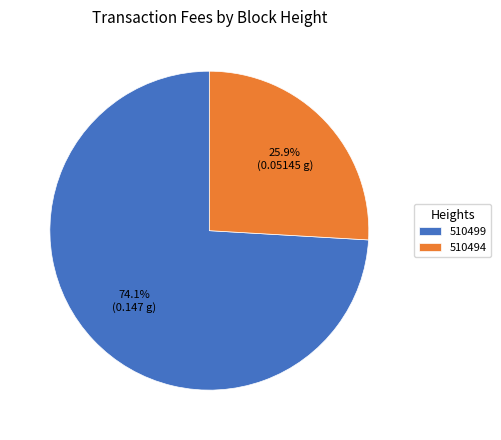

To the nearest percent, what is the average slice percentage?

50%